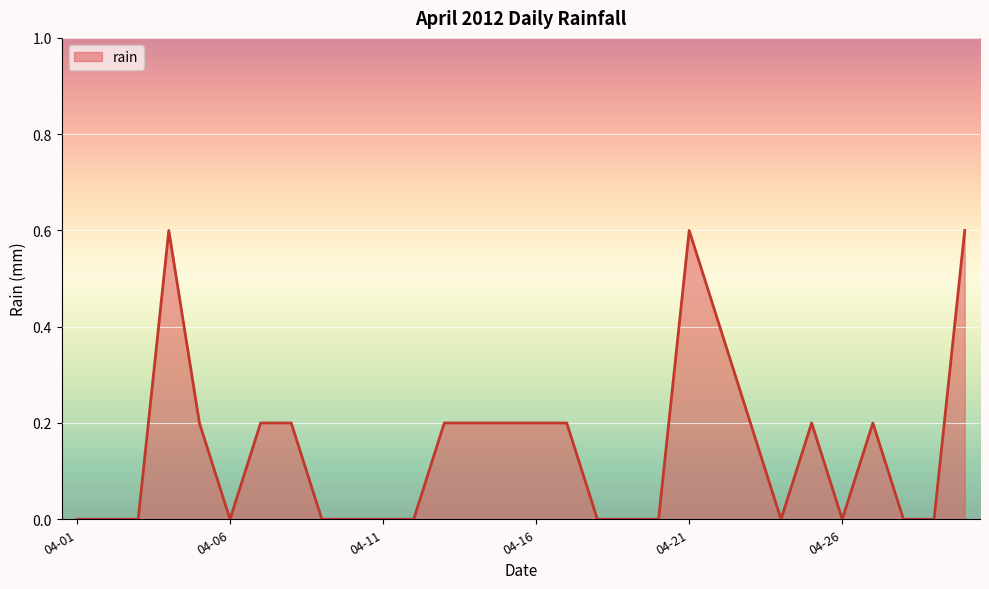

What is the greatest value displayed?

0.6